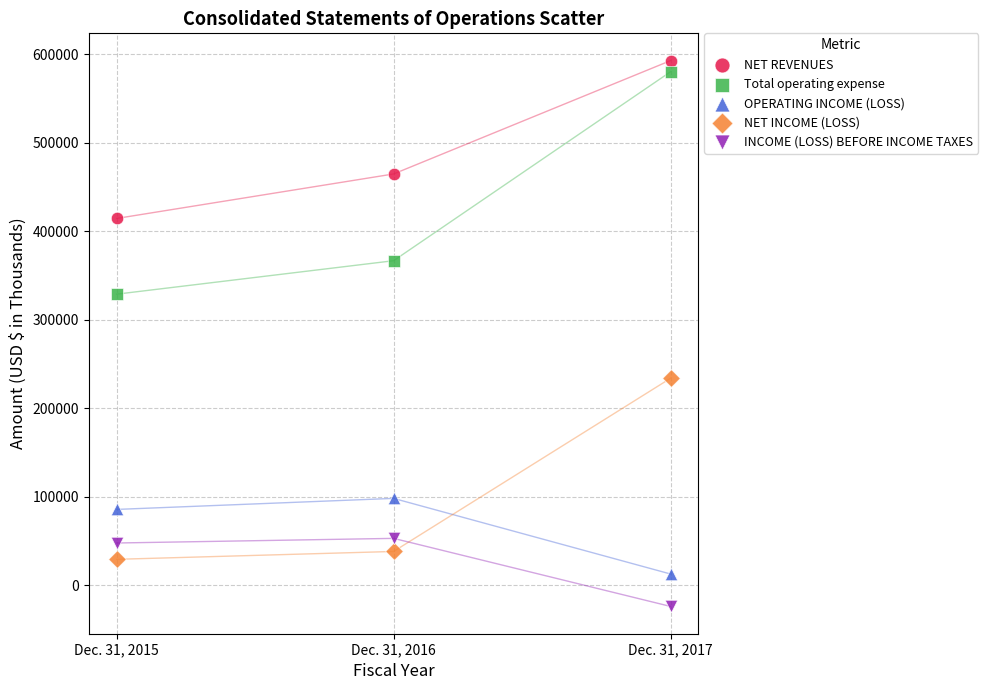

Across all data points, what is the range of Y values (max minus min)?

616956